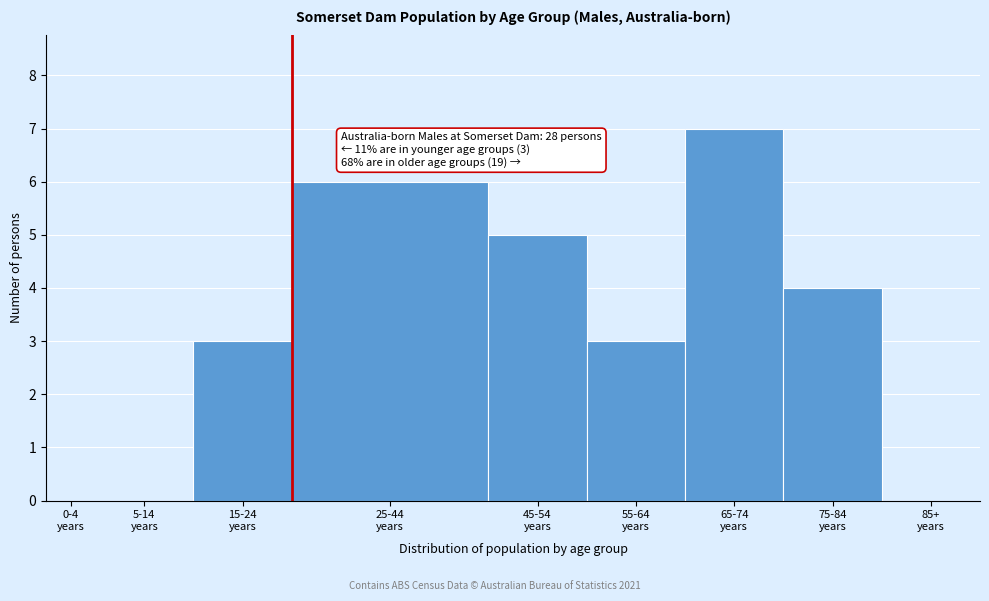

What is the sum of all values?

28